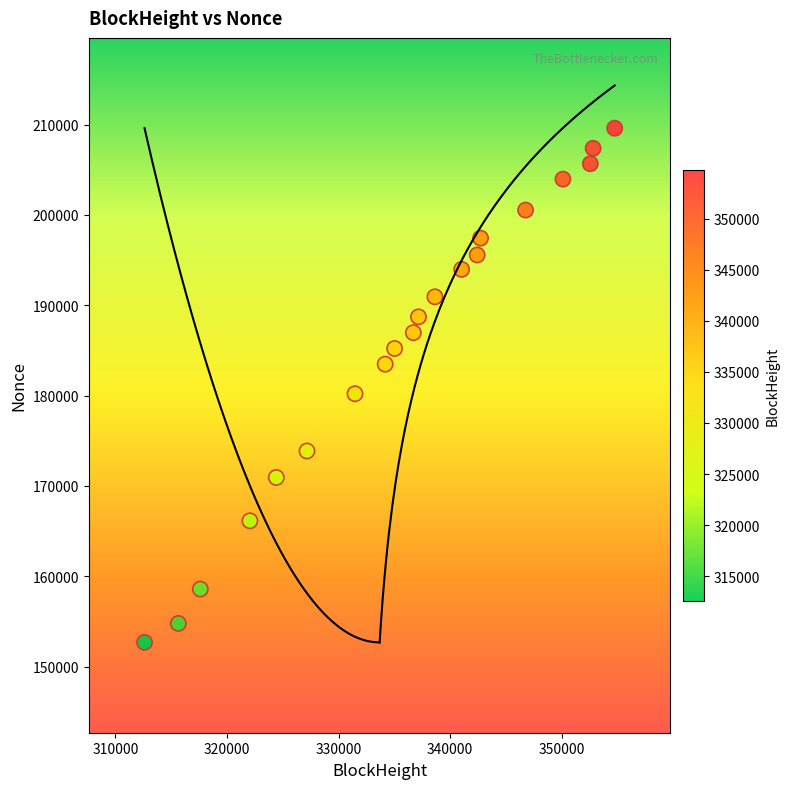

What Y value in the scatter plot is closest to 181144?

180208